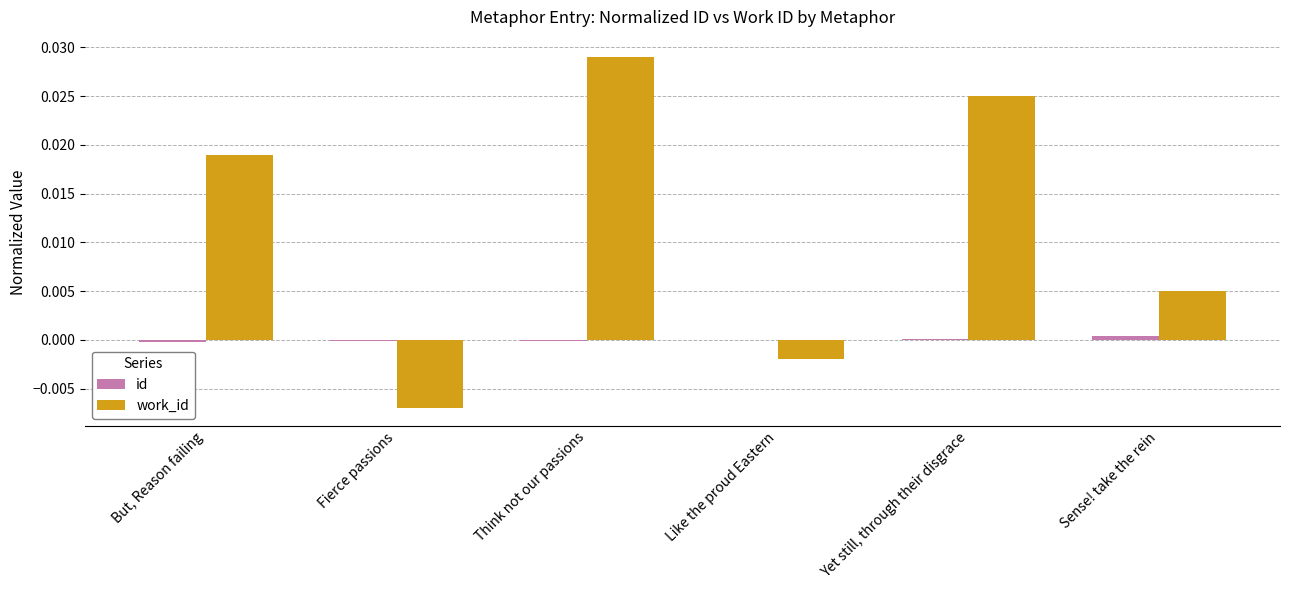

How many positive values does the work_id series have?

4